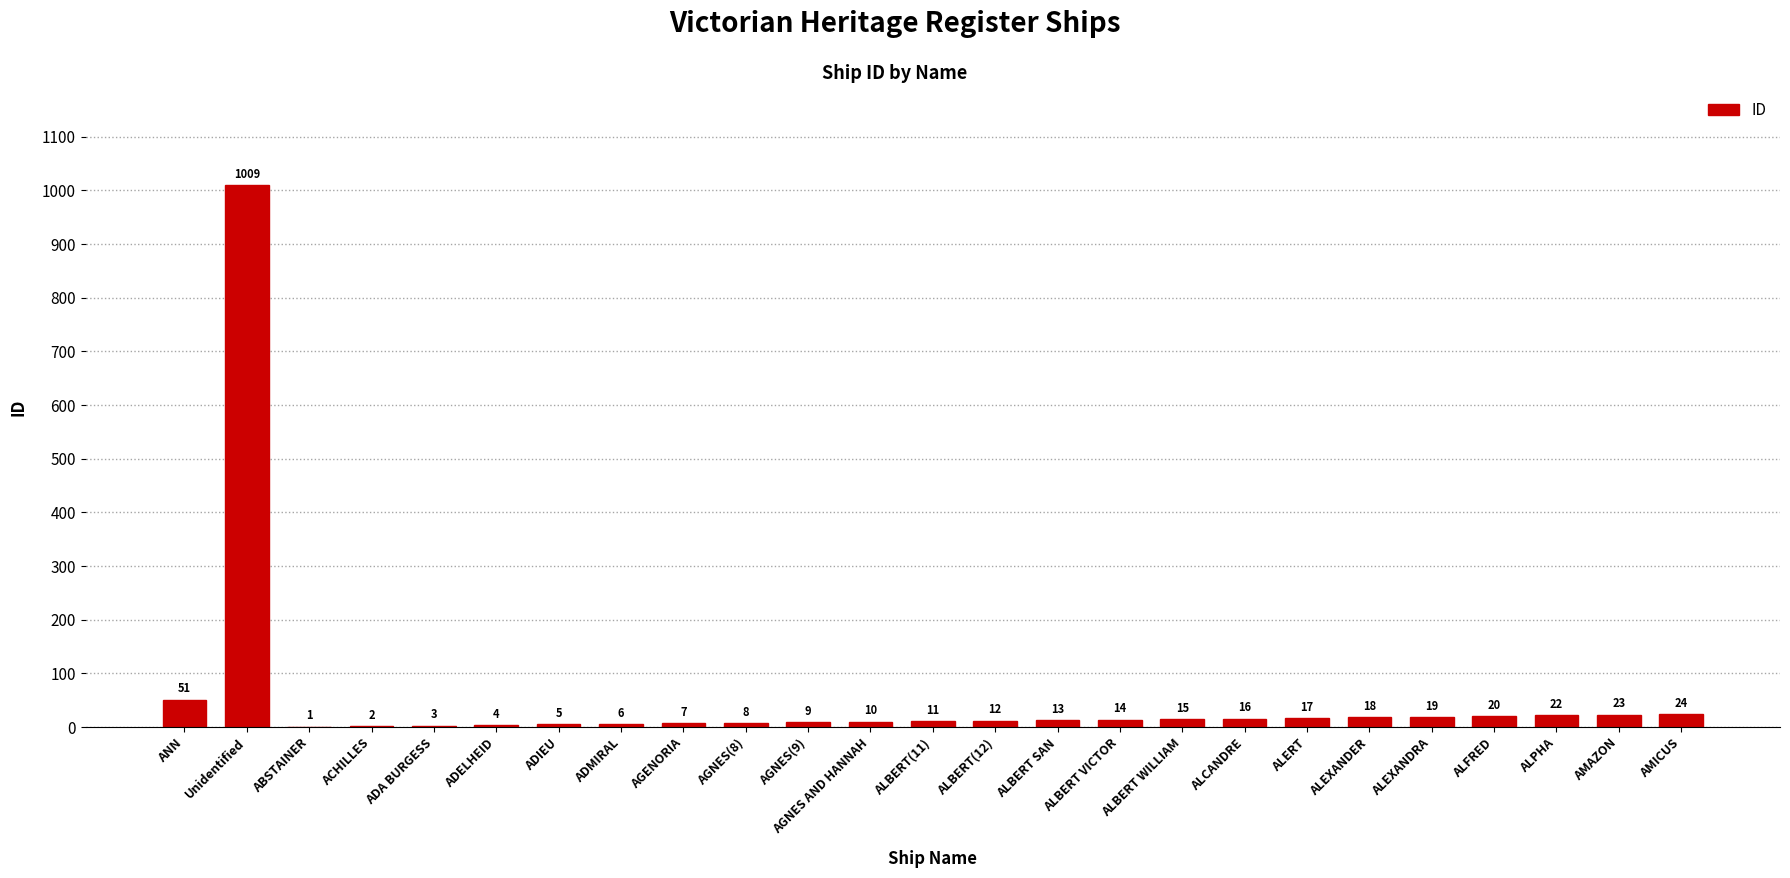

Reading left to right, list all the values displayed in this chart.

ANN=51	Unidentified=1009	ABSTAINER=1	ACHILLES=2	ADA BURGESS=3	ADELHEID=4	ADIEU=5	ADMIRAL=6	AGENORIA=7	AGNES(8)=8	AGNES(9)=9	AGNES AND HANNAH=10	ALBERT(11)=11	ALBERT(12)=12	ALBERT SAN=13	ALBERT VICTOR=14	ALBERT WILLIAM=15	ALCANDRE=16	ALERT=17	ALEXANDER=18	ALEXANDRA=19	ALFRED=20	ALPHA=22	AMAZON=23	AMICUS=24